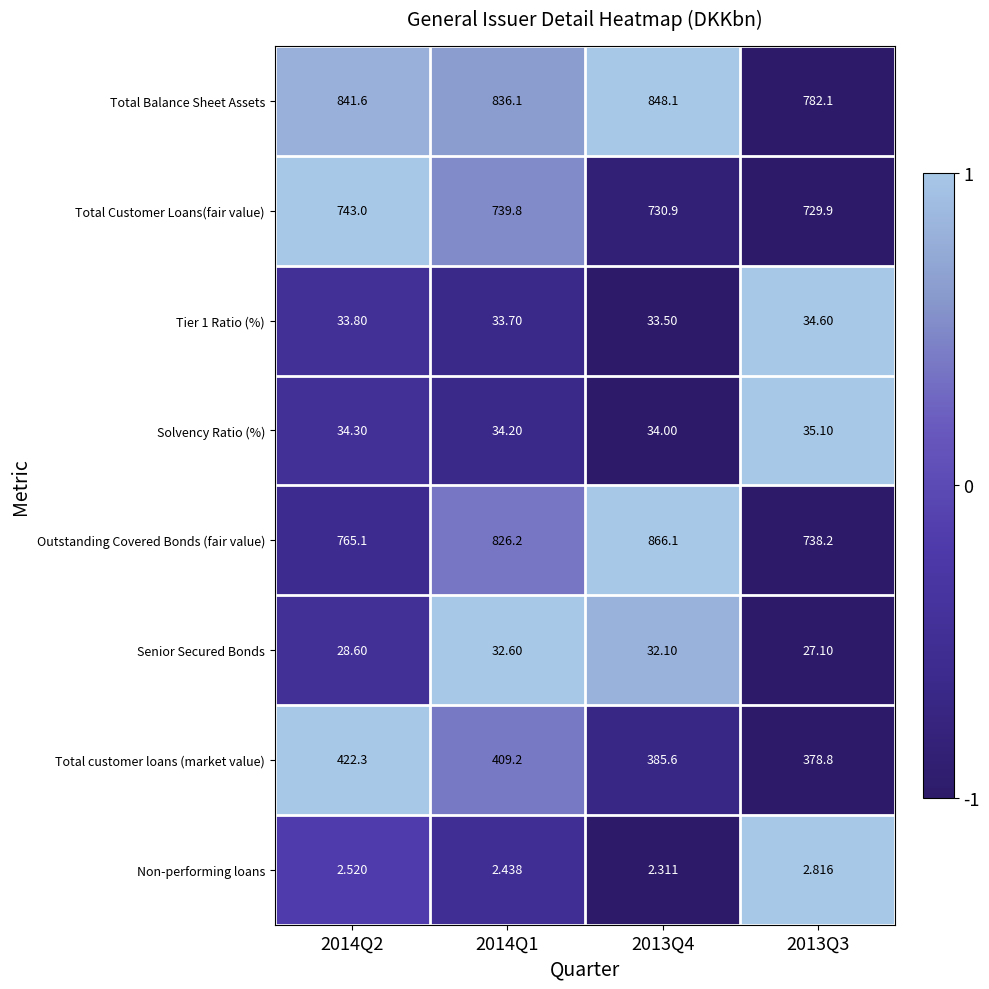

What is the difference between the highest and lowest values at 2014Q2?

839.1